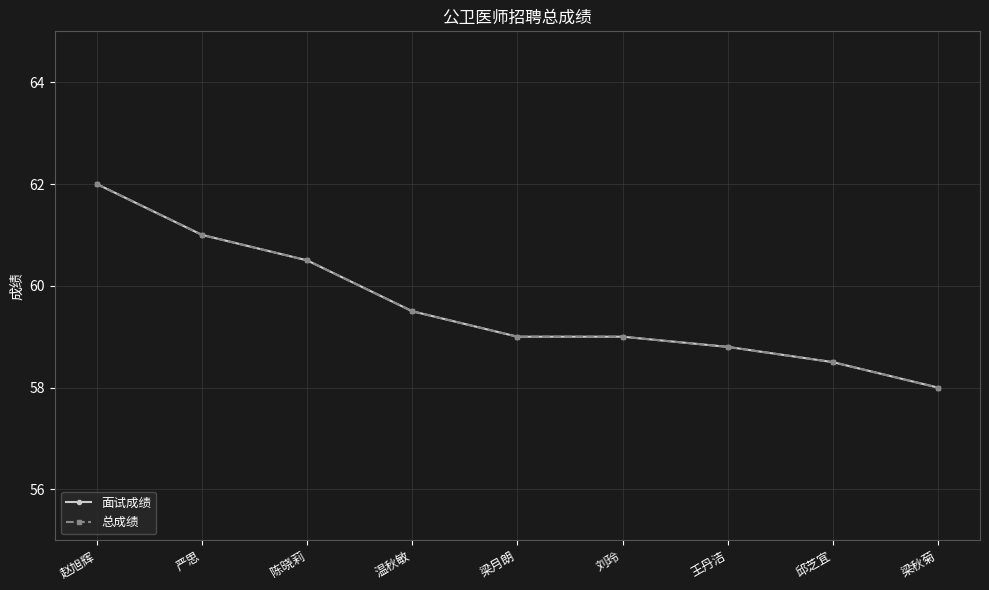

Between 梁月朗 and 邱芝宜, which series saw the biggest shift?

面试成绩